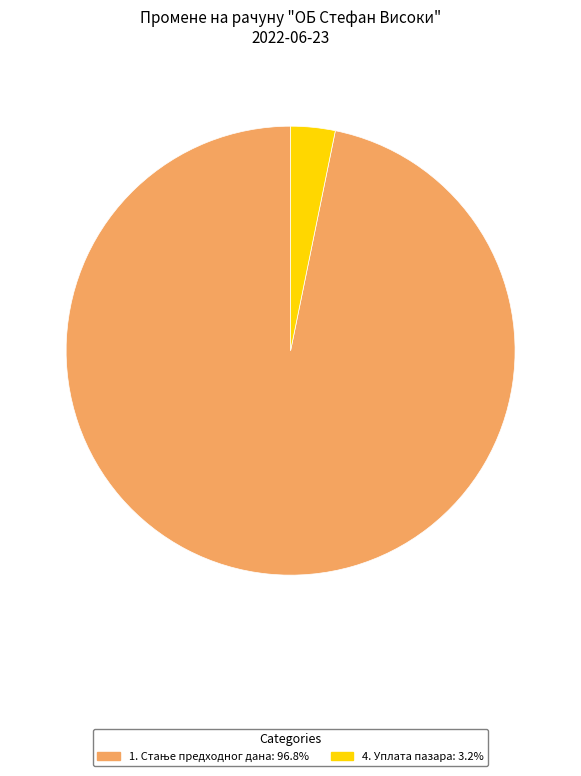

Does any single category account for the majority?

Yes